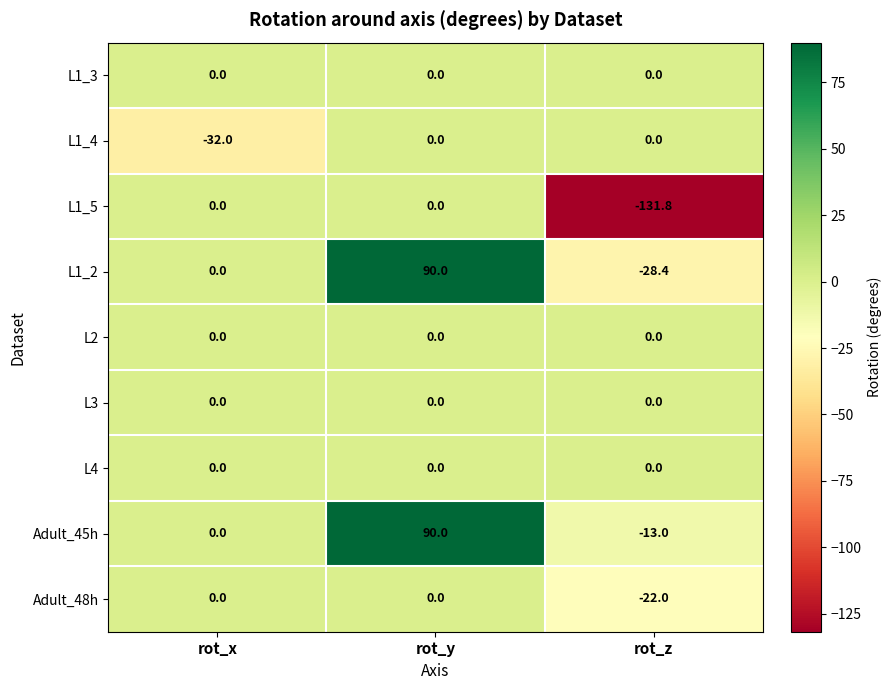

Read the Adult_45h value at rot_y.

90.0